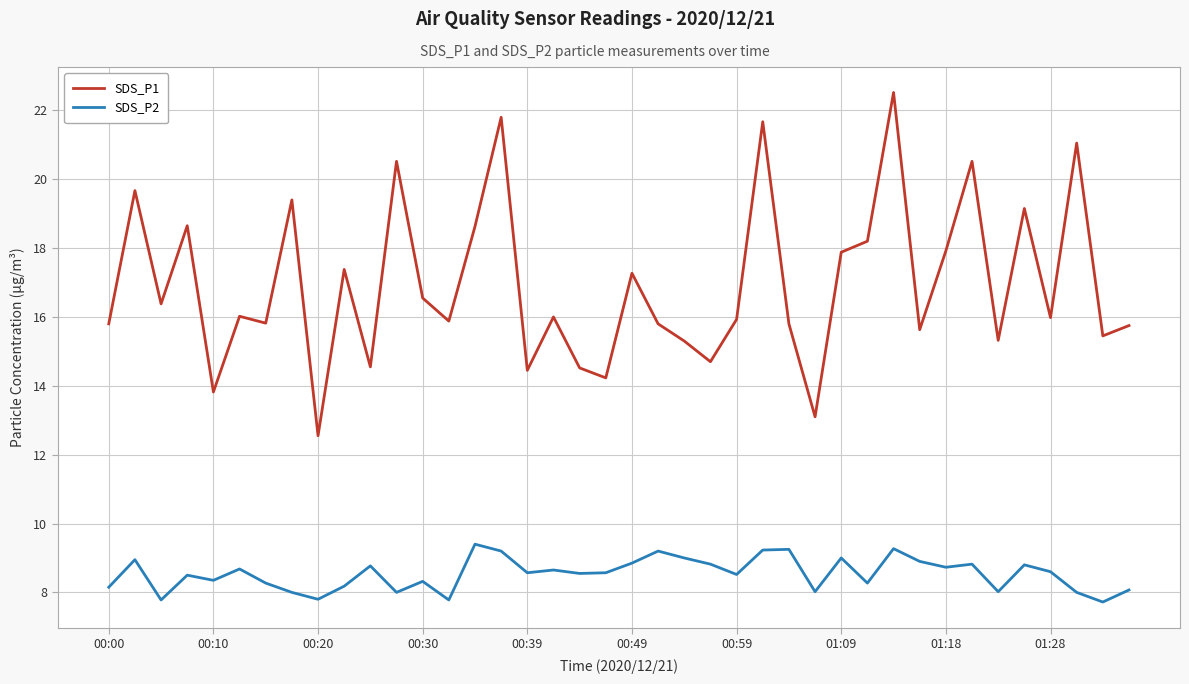

Which series has the largest range (max minus min)?

SDS_P1